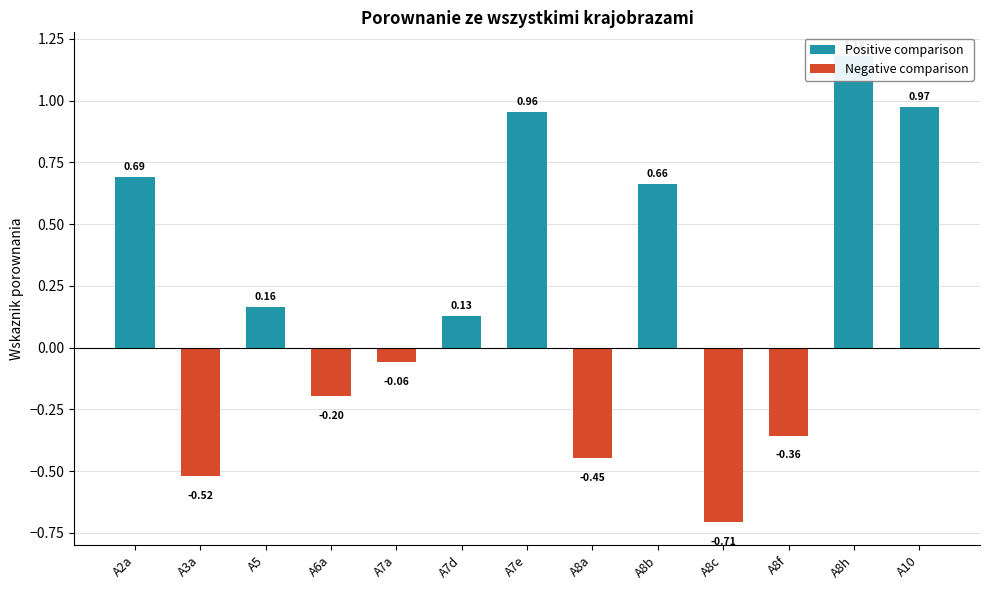

Count the number of data series in this chart.

1